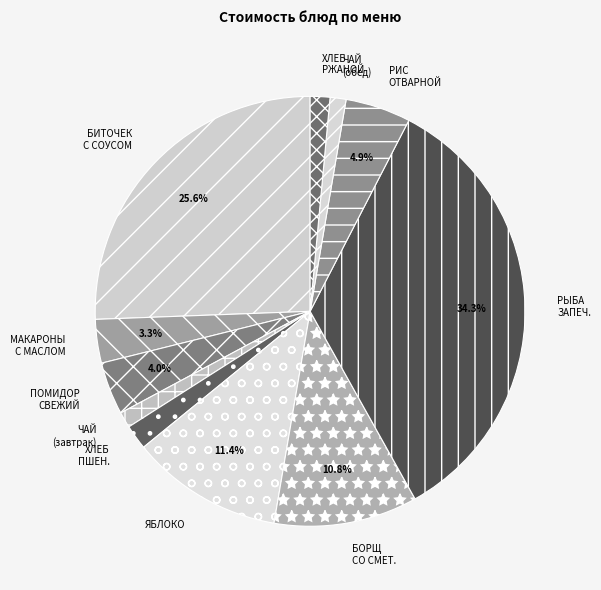

How many slices are in this pie chart?

11